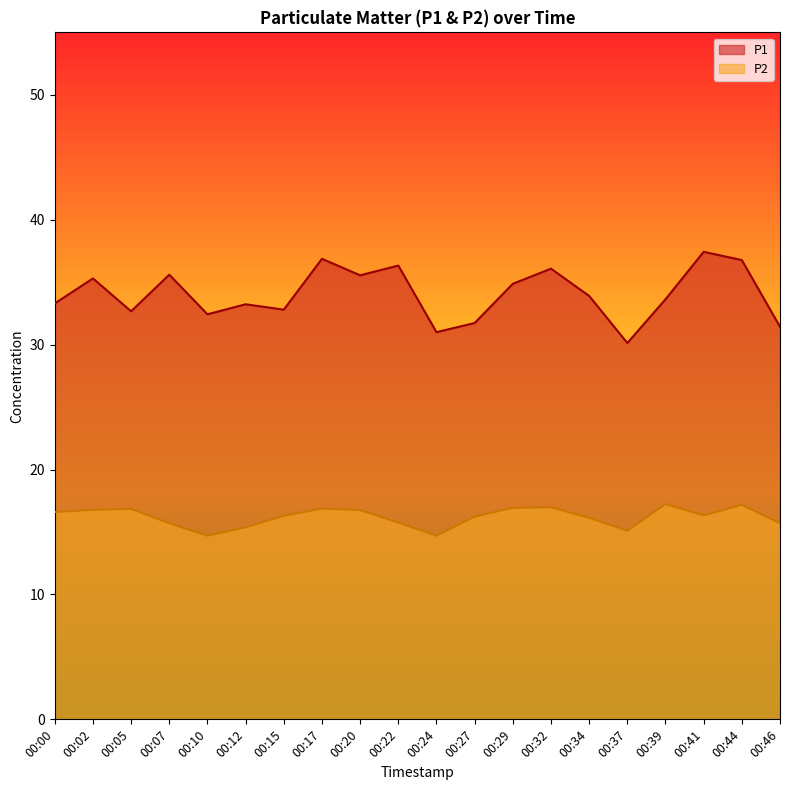

At which category does the chart reach its minimum across all series?

00:10